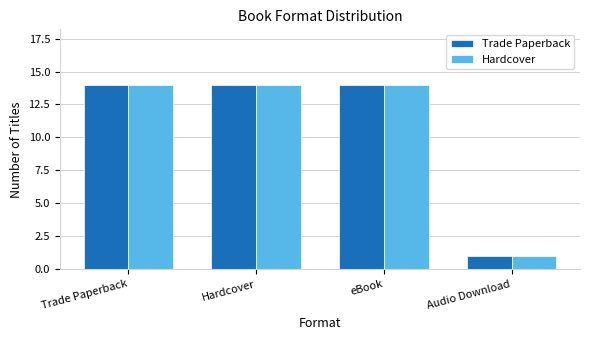

Reading left to right, extract all data points from this chart.

Trade Paperback: 14	14	14	1
Hardcover: 14	14	14	1